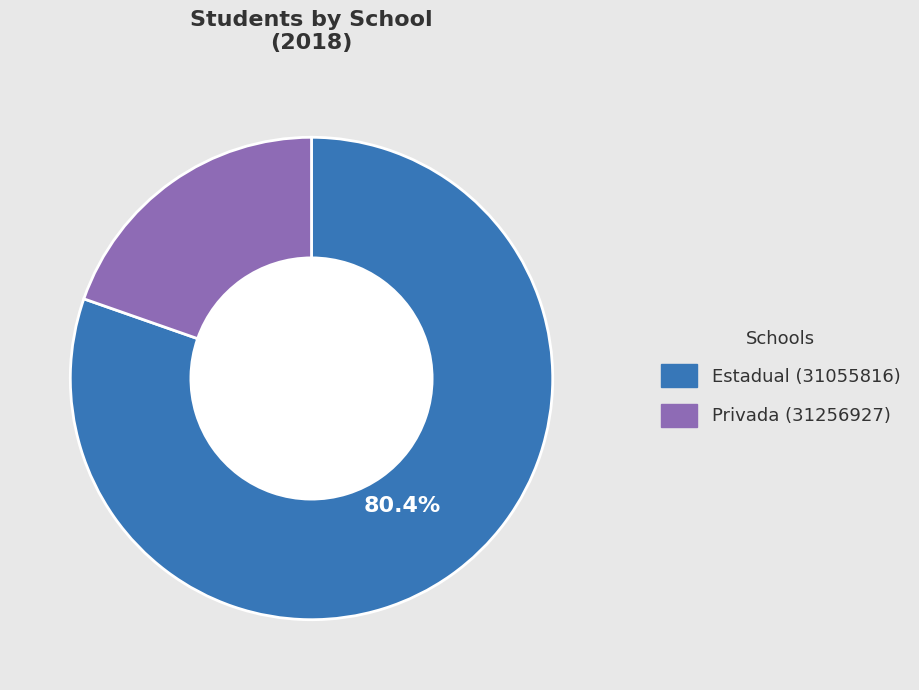

Is there any slice that represents more than half of the pie?

Yes